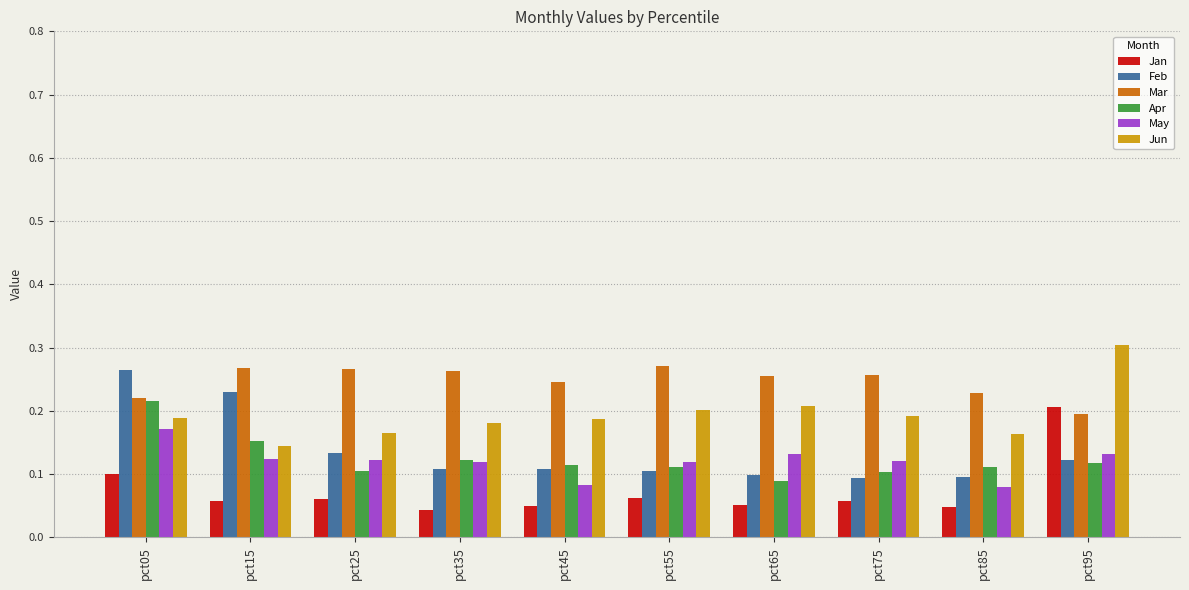

What is the sum of all Mar values?

2.5